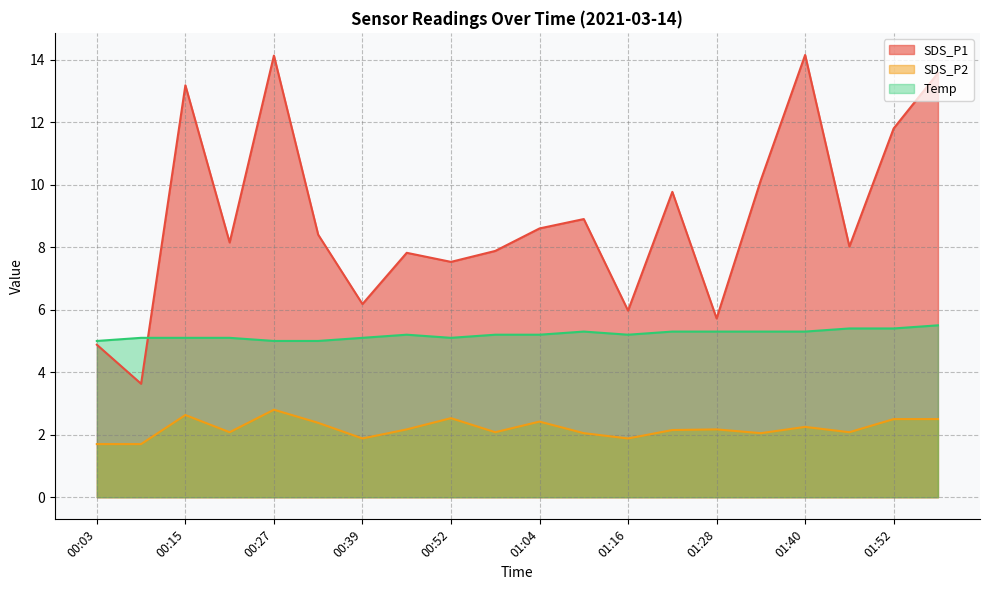

What are all the series names shown in the legend?

SDS_P1, SDS_P2, Temp